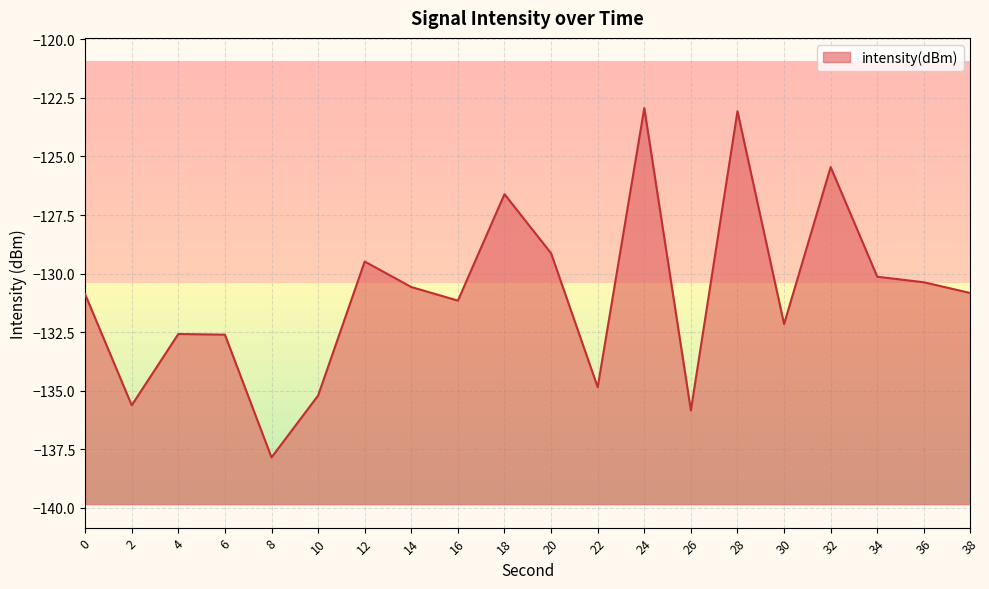

What is the greatest value displayed?

-122.9